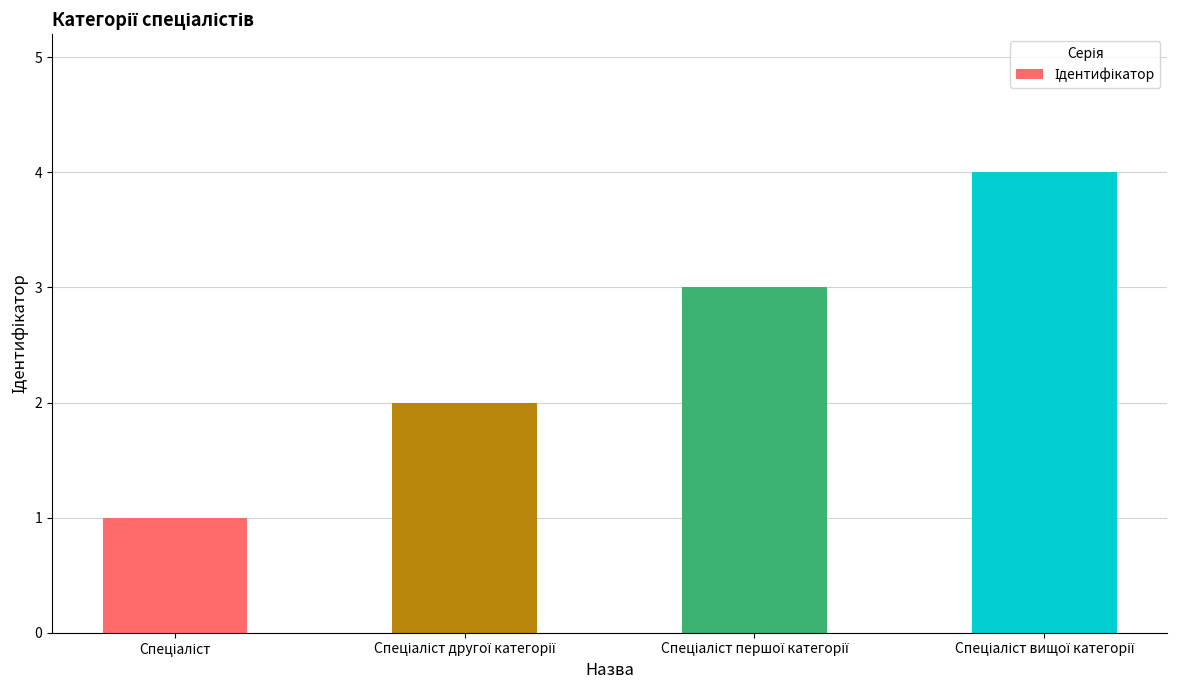

What is the maximum value shown in the chart?

4